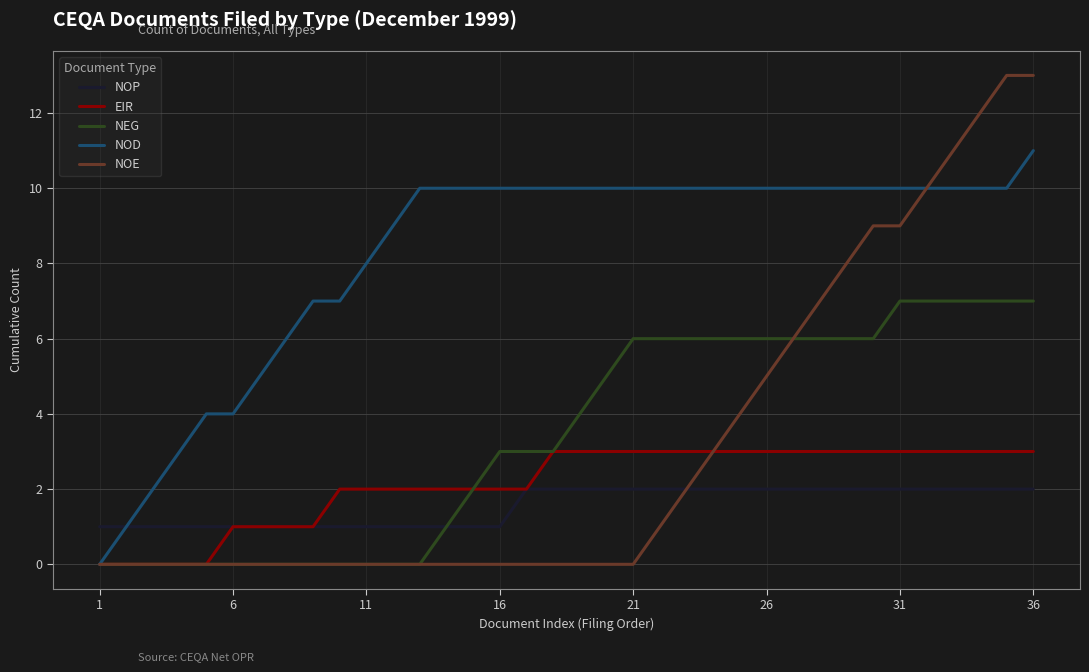

What is the sum of all NOP values?

56